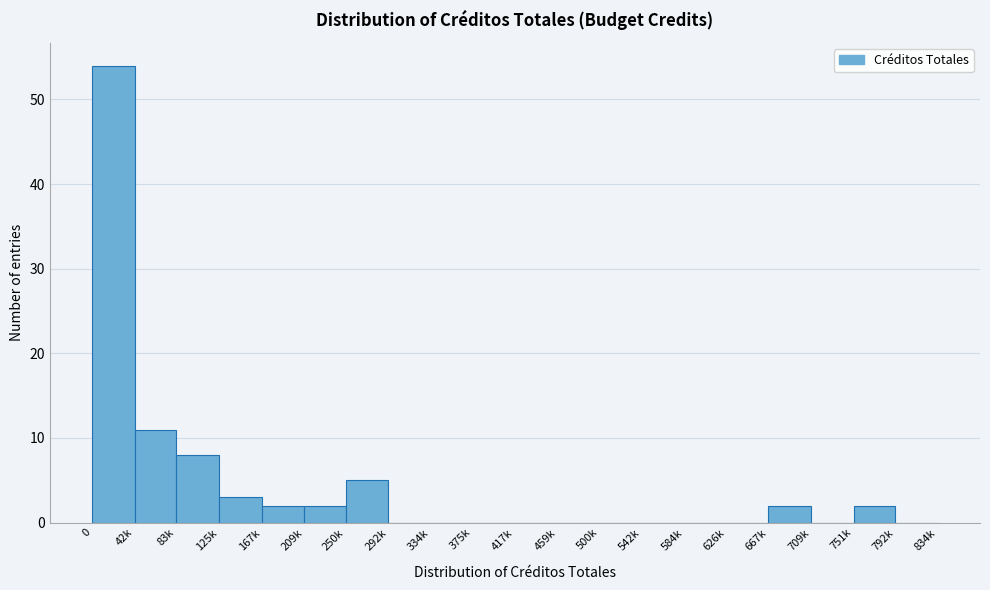

Reading right to left, transcribe all the data shown in this chart.

792k=0	751k=2	709k=0	667k=2	626k=0	584k=0	542k=0	500k=0	459k=0	417k=0	375k=0	334k=0	292k=0	250k=5	209k=2	167k=2	125k=3	83k=8	42k=11	0=54